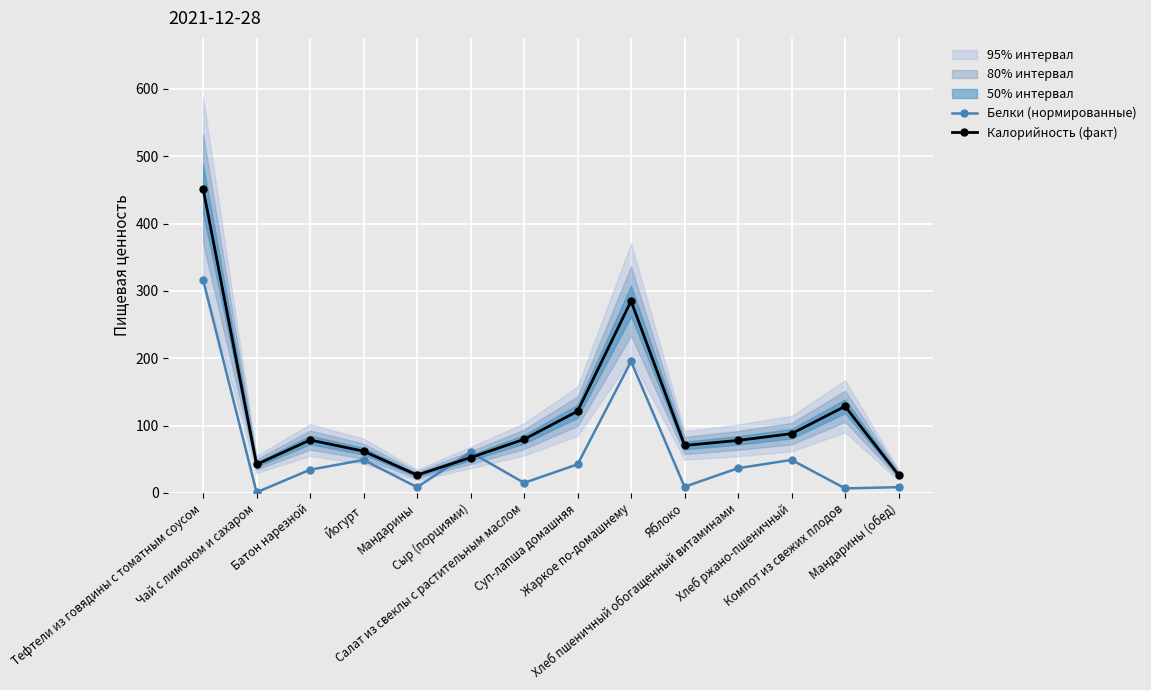

Which series changed the most between Батон нарезной and Мандарины?

Калорийность (факт)